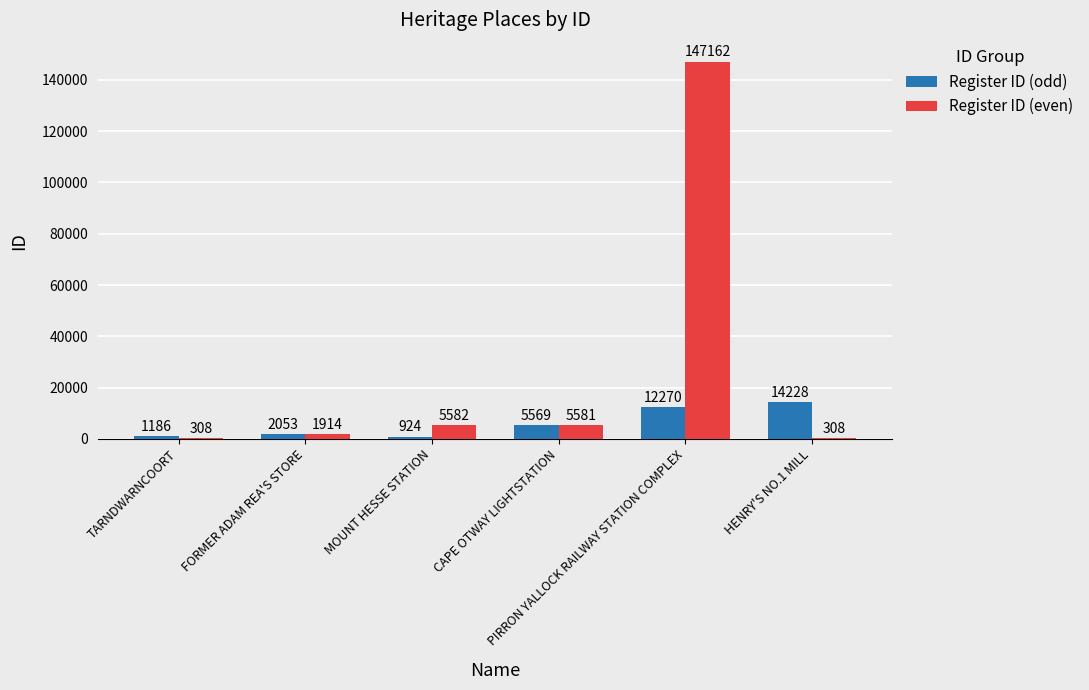

The value of Register ID (odd) at PIRRON YALLOCK RAILWAY STATION COMPLEX is 18228. True or false?

False